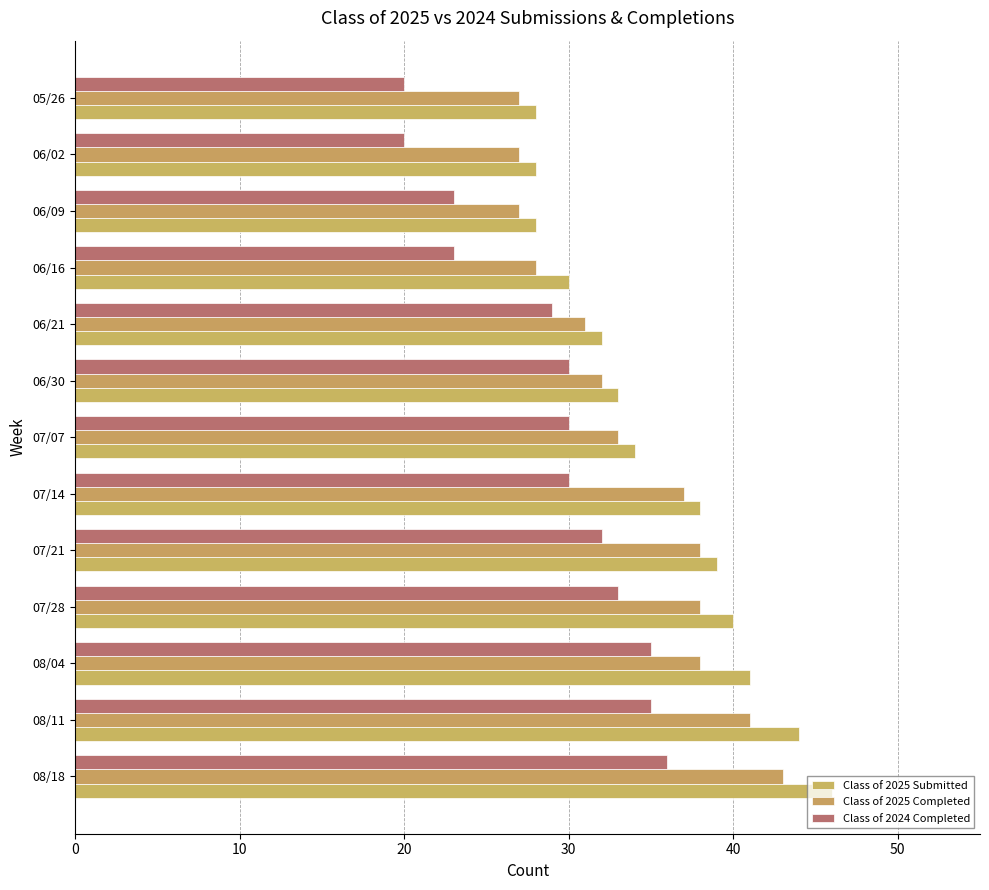

What is the sum of all Class of 2025 Completed values?

440